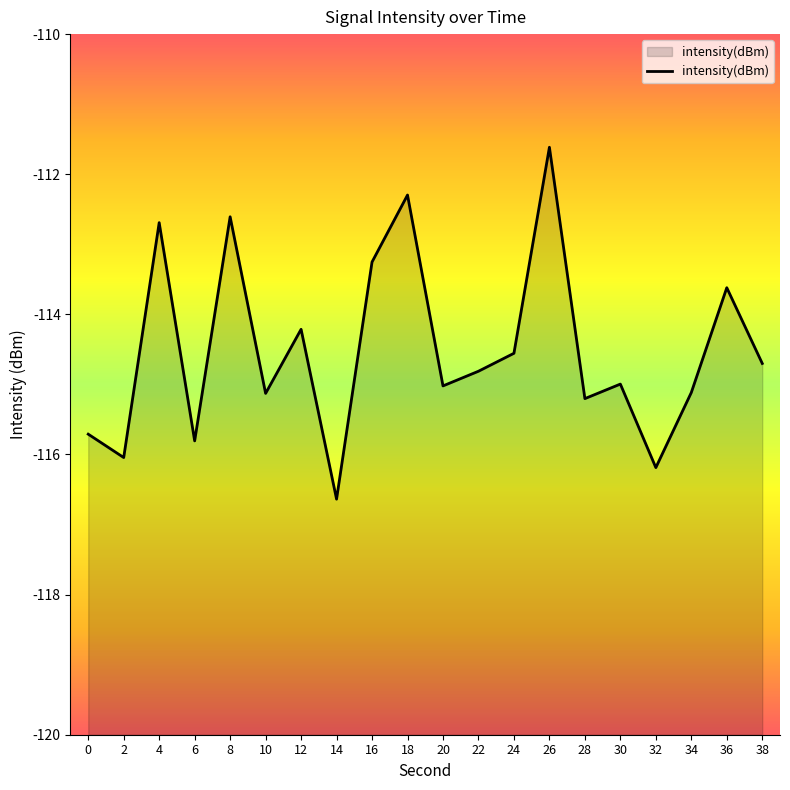

How many lines are shown in the chart?

1